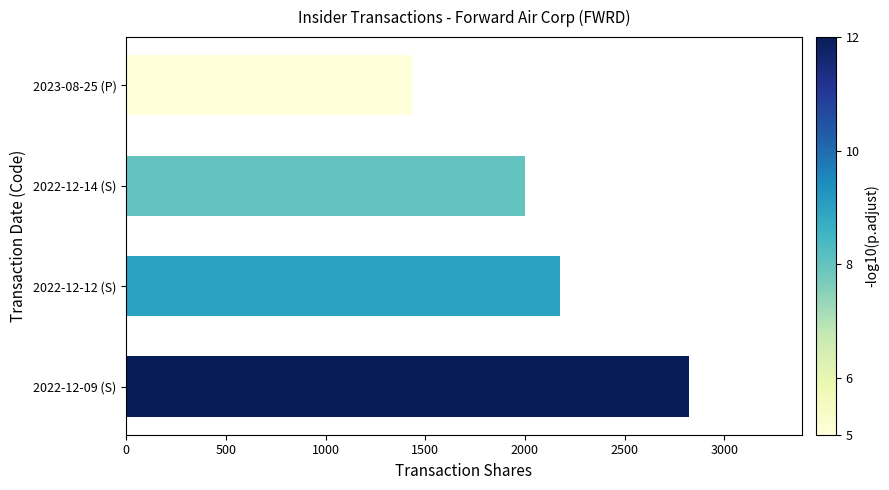

Reading top to bottom, transcribe all the data shown in this chart.

1433	2000	2177	2823